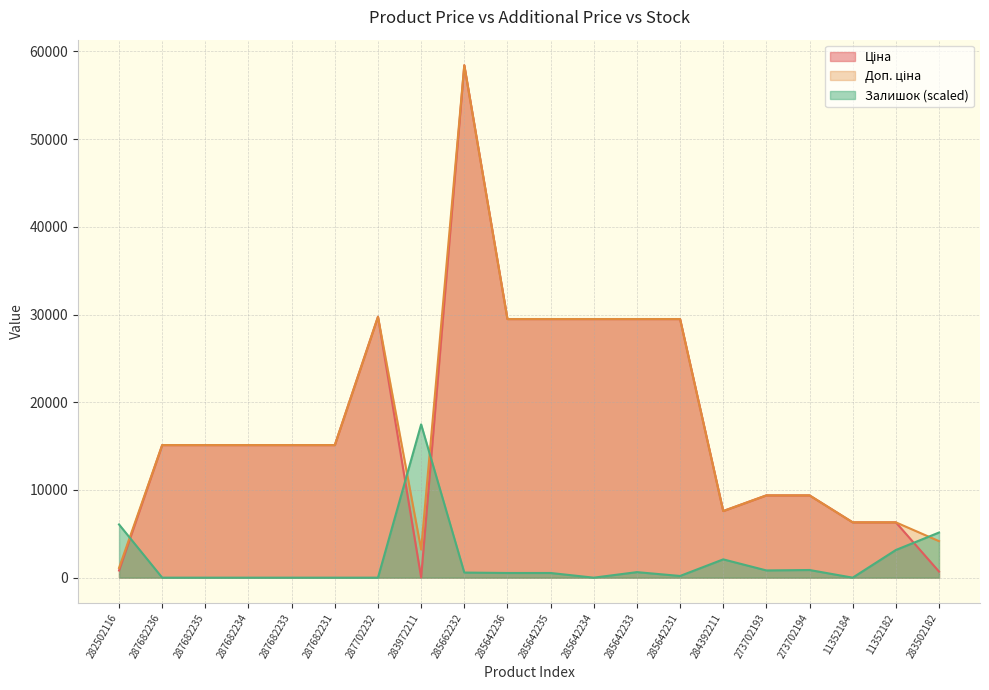

What are all the series names shown in the legend?

Ціна, Доп. ціна, Залишок